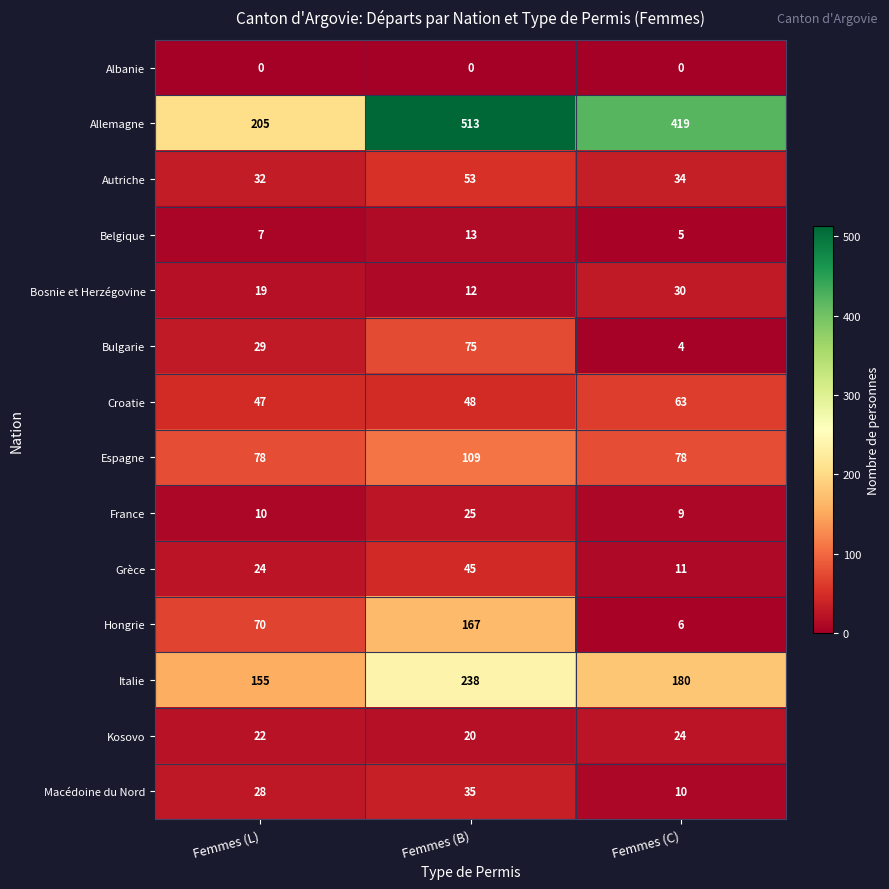

Is it true that Grèce equals 11 at Femmes (C)?

True